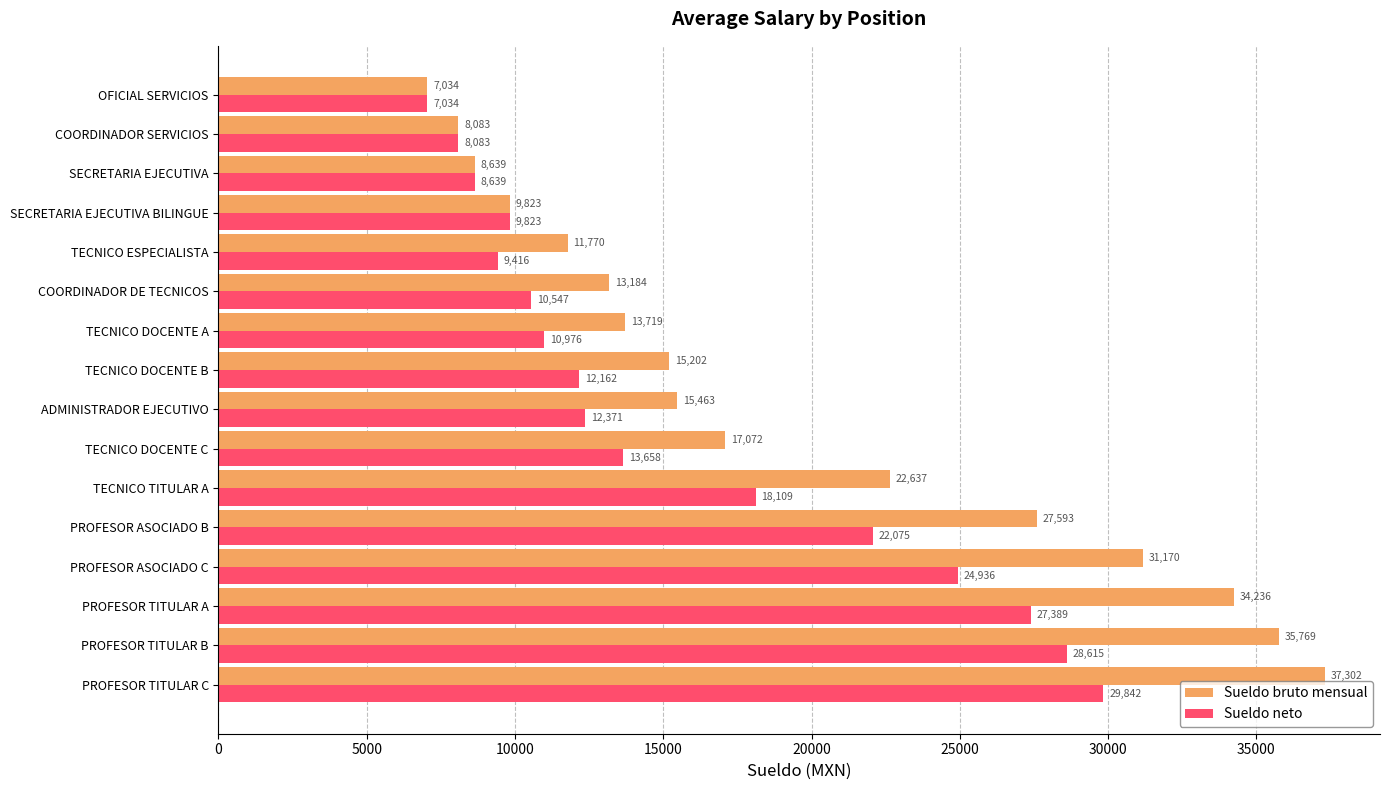

Rank the series at ADMINISTRADOR EJECUTIVO from lowest to highest value.

Sueldo neto, Sueldo bruto mensual